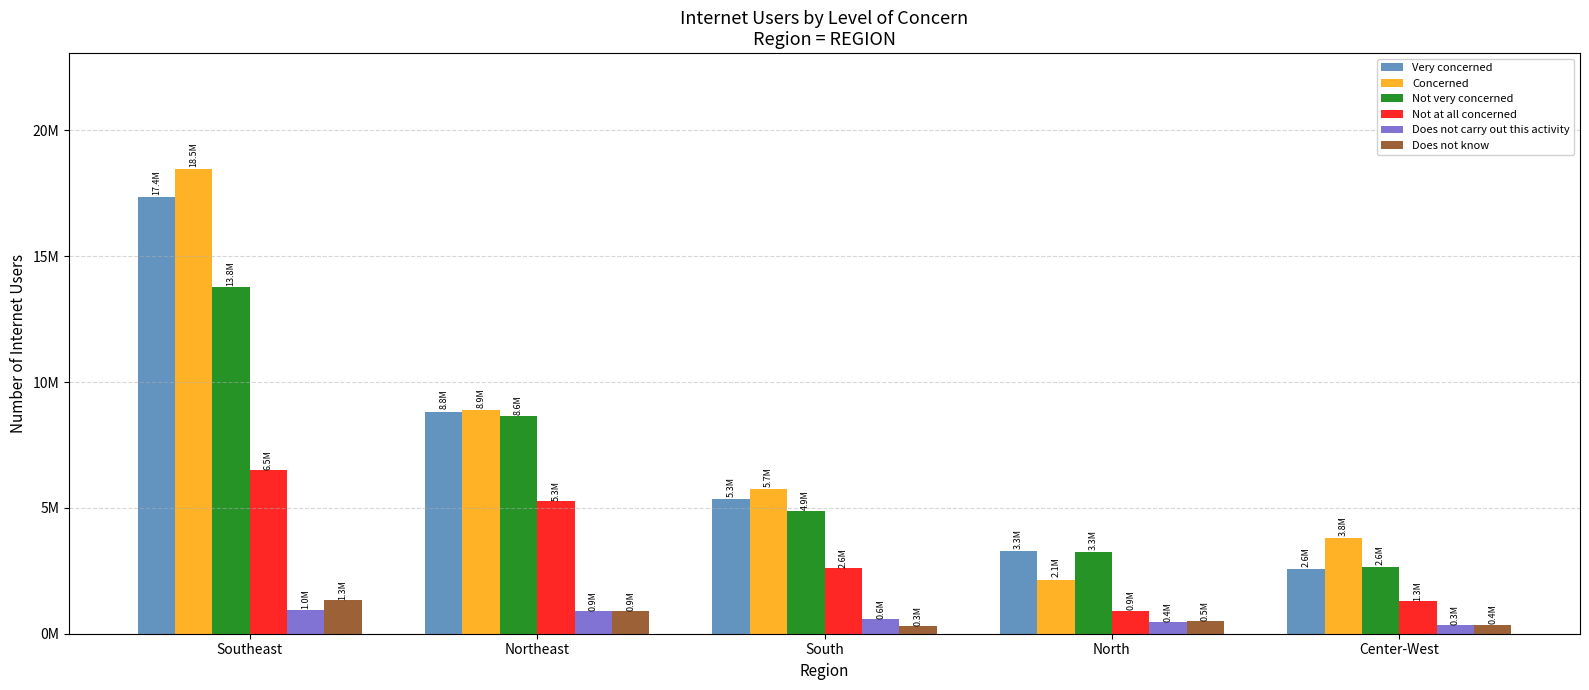

Reading left to right, extract all data points from this chart.

Very concerned: Southeast=17364107	Northeast=8826457	South=5348568	North=3275654	Center-West=2574750
Concerned: Southeast=18456823	Northeast=8891606	South=5748919	North=2146730	Center-West=3793150
Not very concerned: Southeast=13763366	Northeast=8636668	South=4859390	North=3261209	Center-West=2648573
Not at all concerned: Southeast=6489188	Northeast=5257215	South=2596651	North=916529	Center-West=1284808
Does not carry out this activity: Southeast=960445	Northeast=893617	South=582676	North=446248	Center-West=328827
Does not know: Southeast=1330580	Northeast=892351	South=294945	North=495547	Center-West=360796